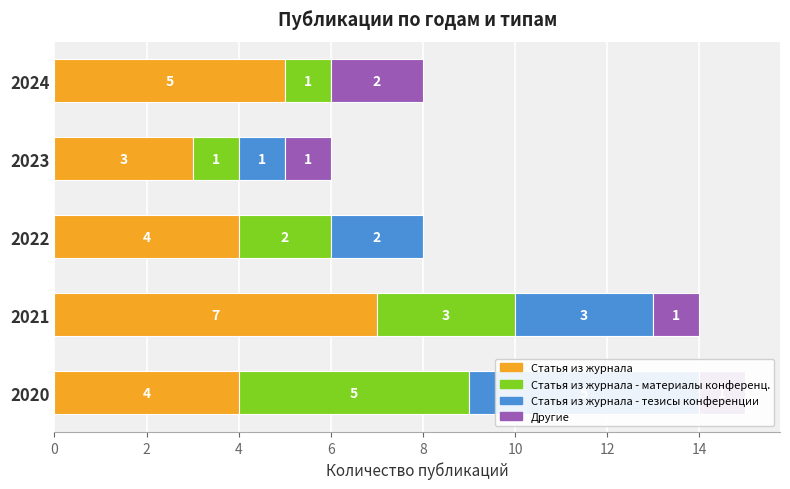

What is the maximum value shown in the chart?

7